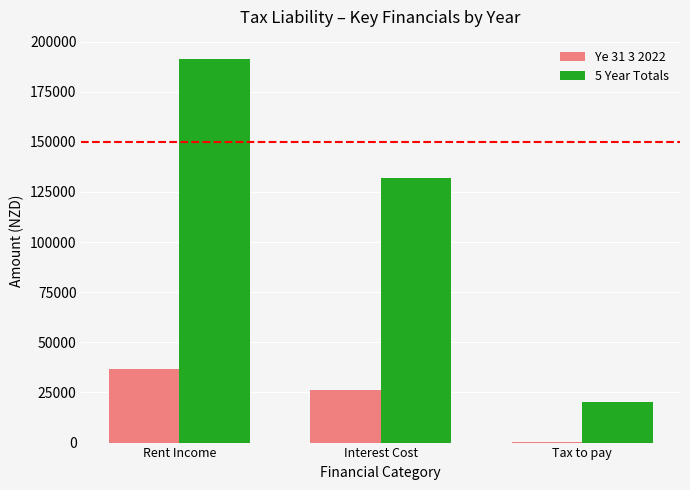

Is the value of Ye 31 3 2022 at Interest Cost greater than the value of 5 Year Totals at Interest Cost?

No